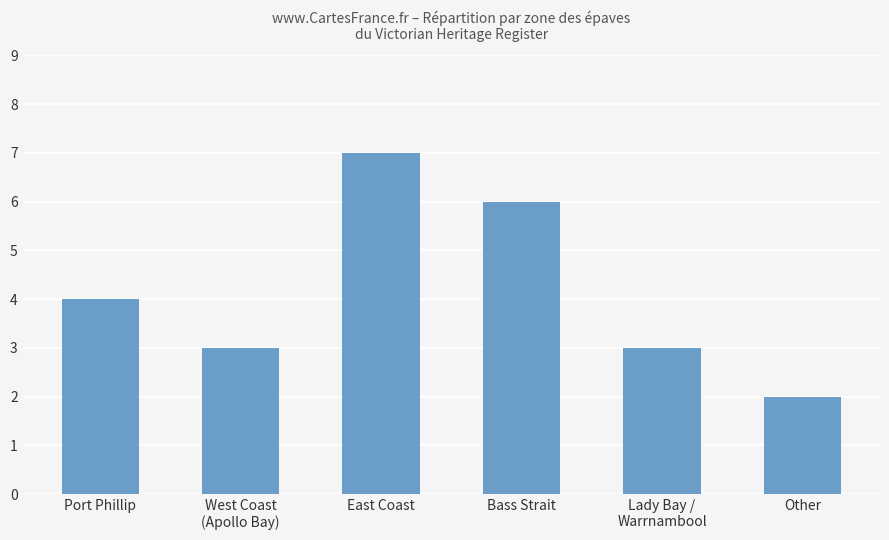

What is the average value?

4